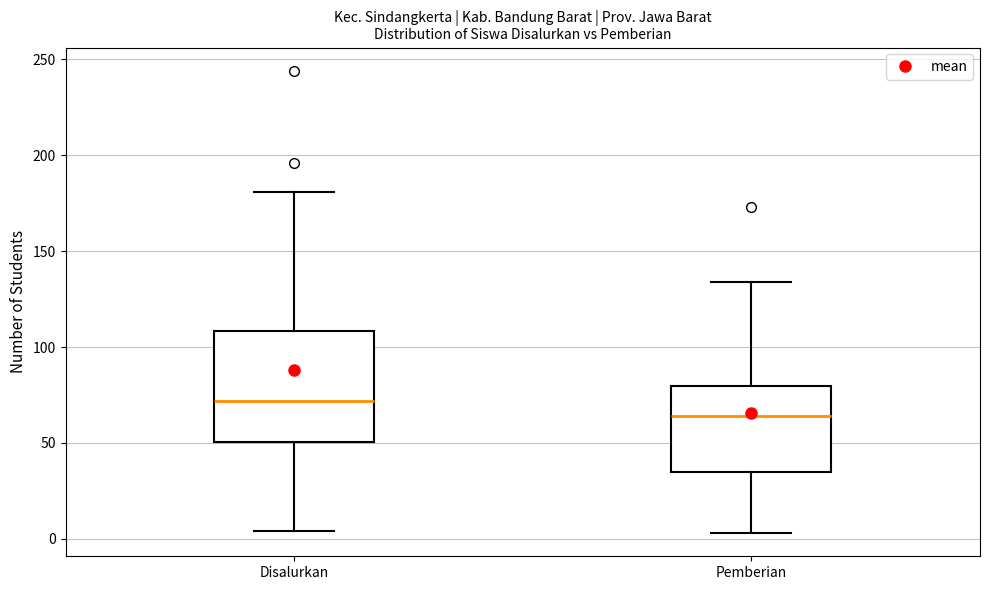

Reading left to right, read every box against the y-axis: the position of its median line, the range the box covers, and the ends of its whiskers. The values are not printed on the chart, so give them approximately, as read against the axis.

Disalurkan: median 70, box 50 to 110, whiskers 5 to 180
Pemberian: median 65, box 35 to 80, whiskers 5 to 135